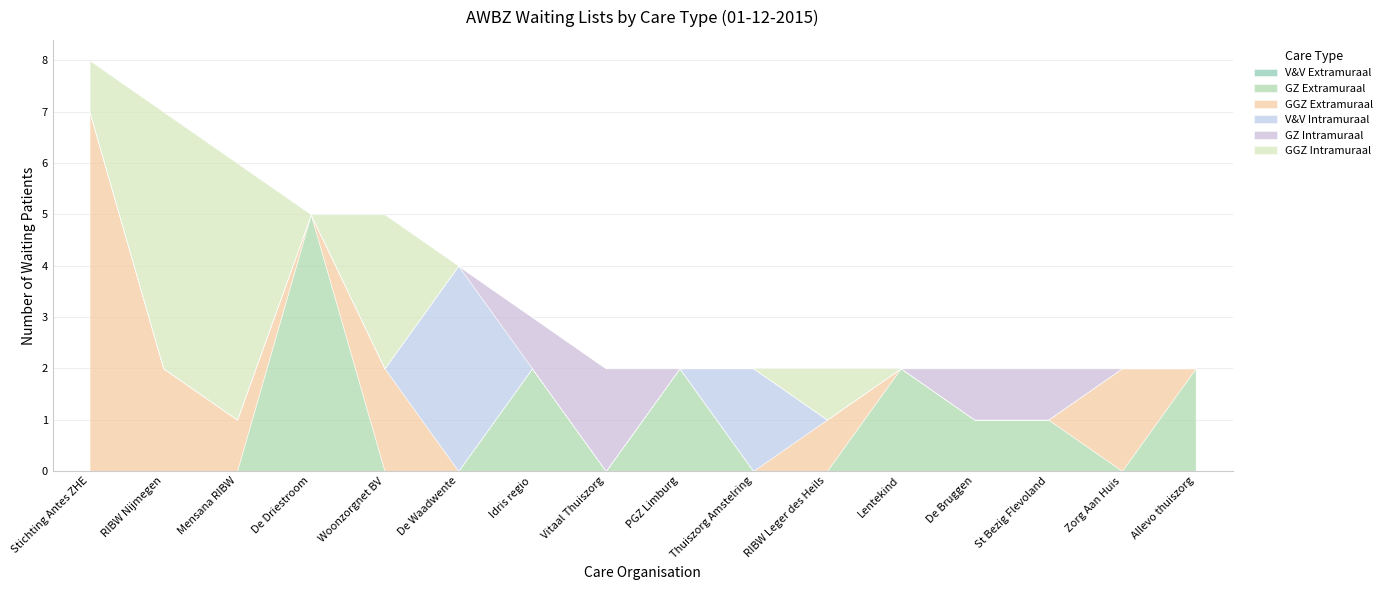

What is the sum of all GGZ Intramuraal values?

15